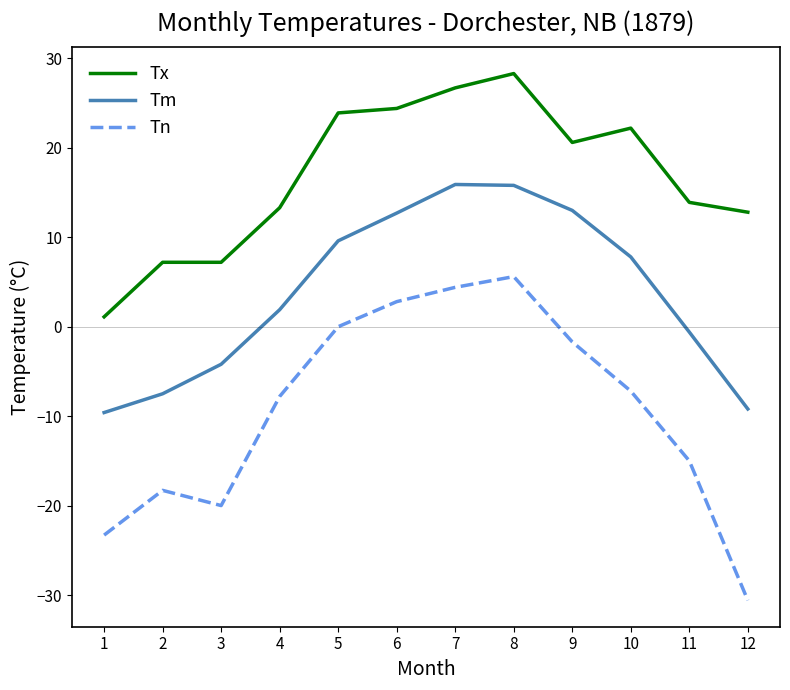

What is the difference between the maximum and minimum values in the Tx series?

27.2